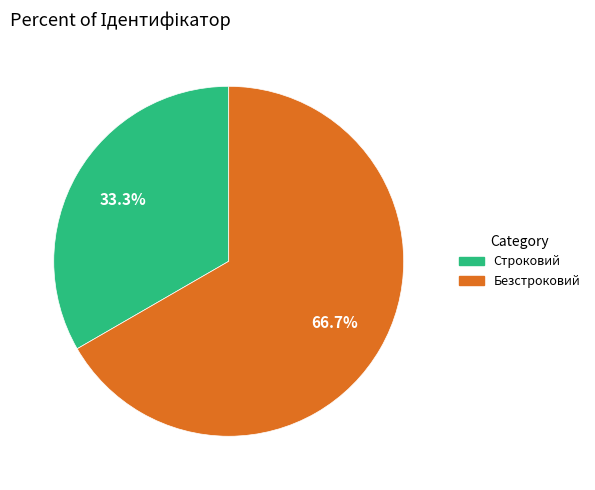

To the nearest percent, what is the difference between the largest and smallest slice percentages?

33%